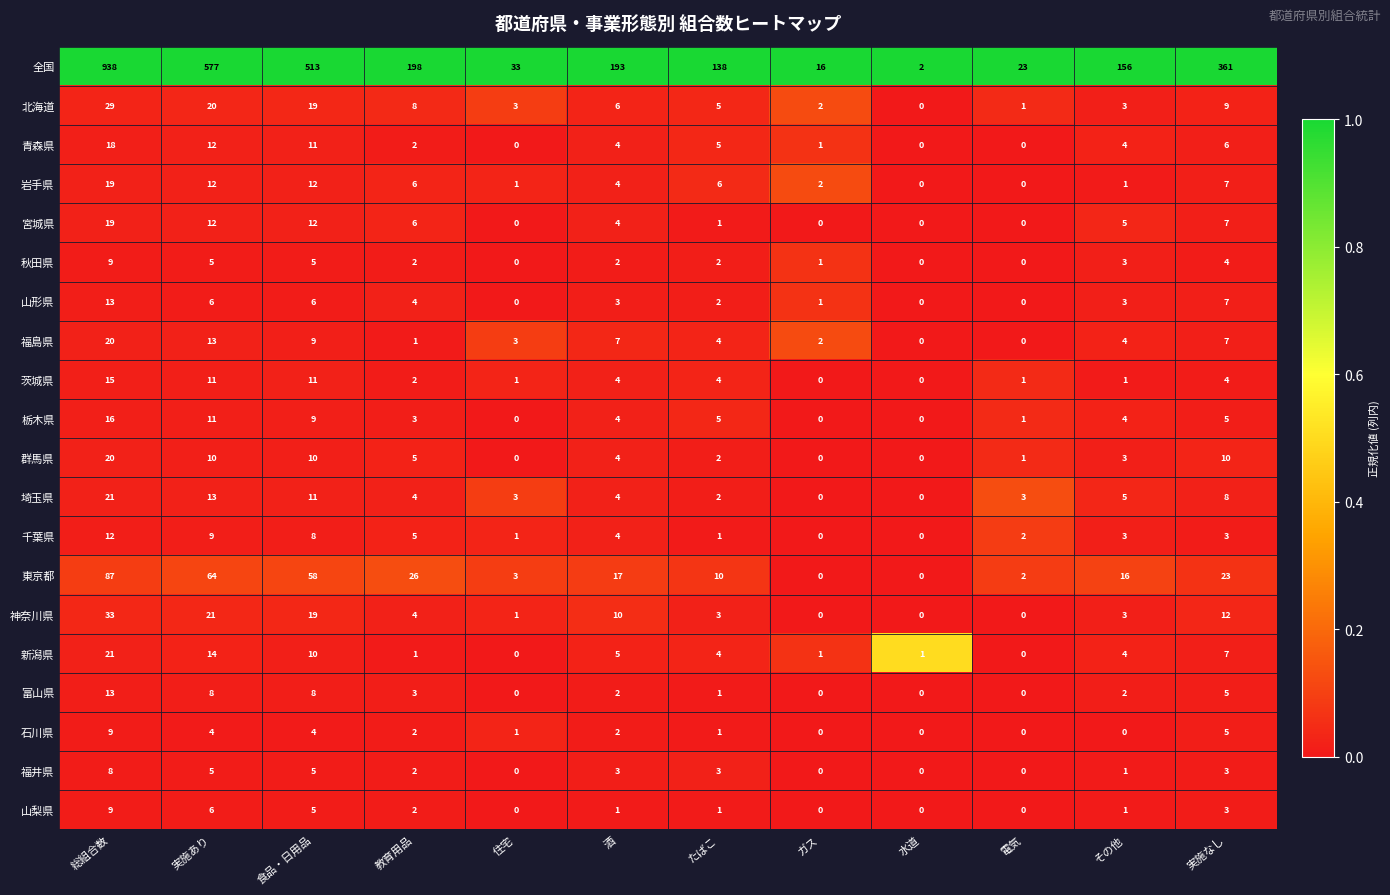

Which category has the highest value in the 新潟県 series?

総組合数